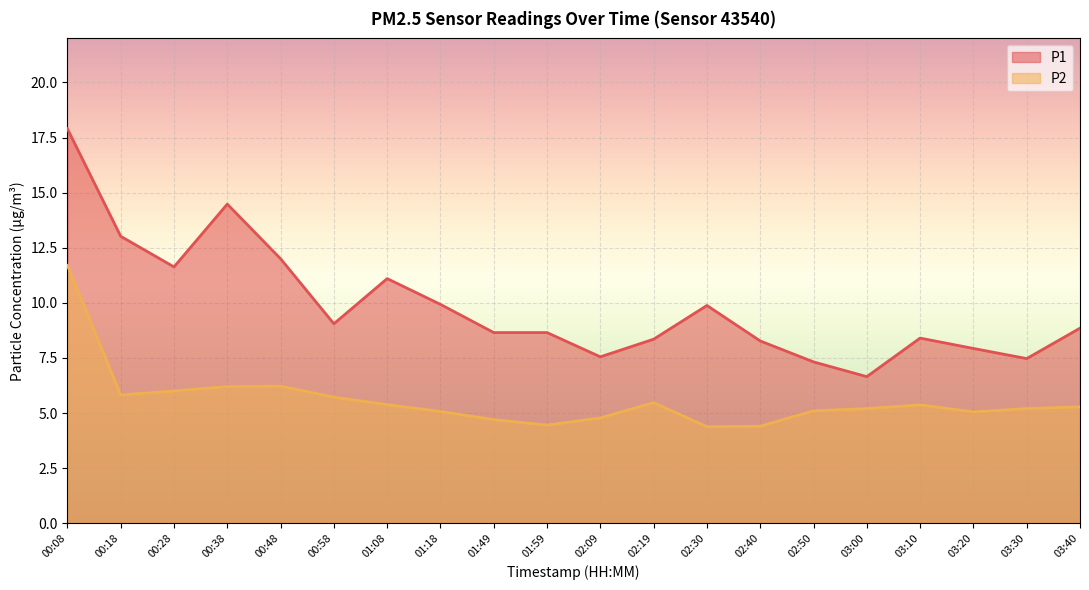

Where does the P2 series first go above 5?

00:08